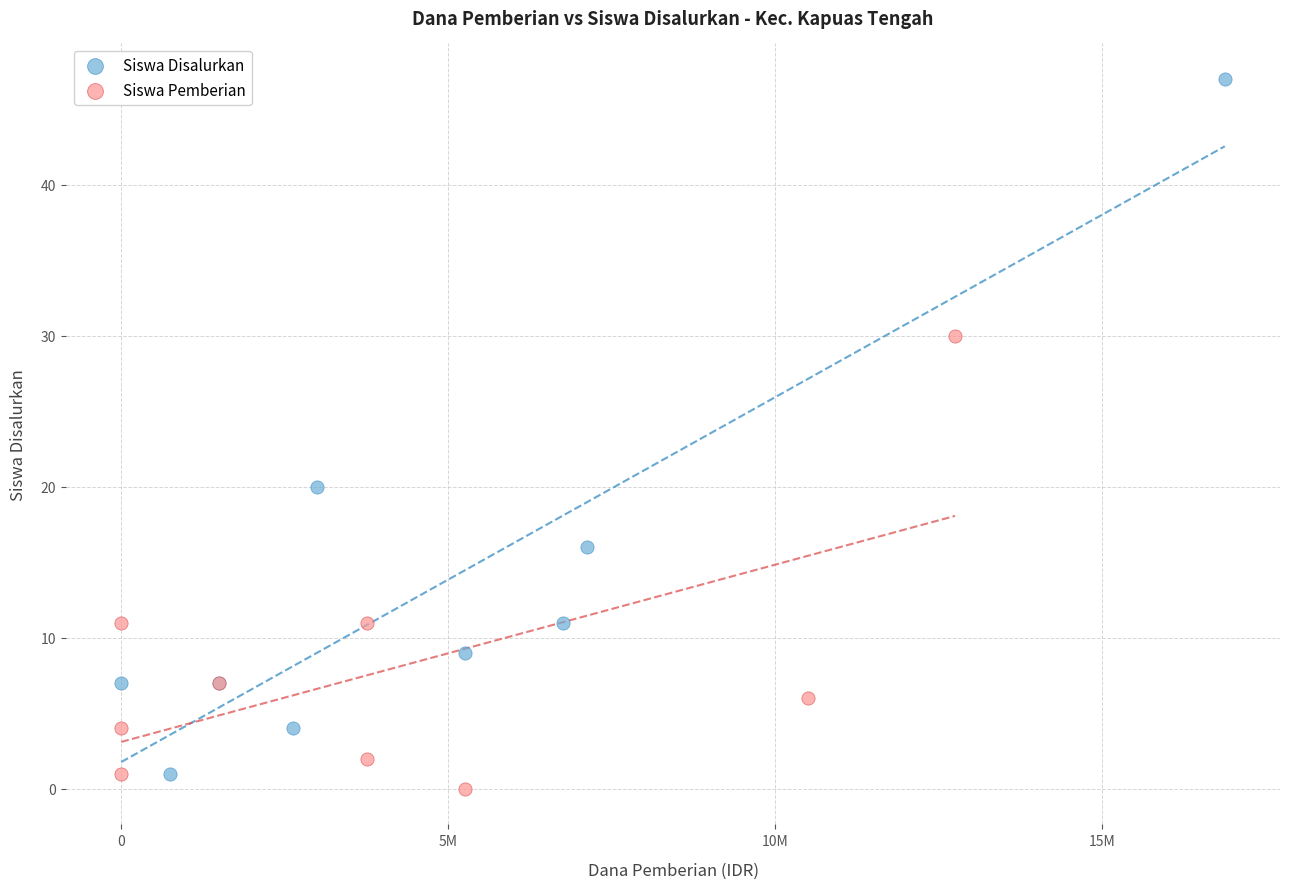

Which series contains the highest Y value?

Siswa Disalurkan